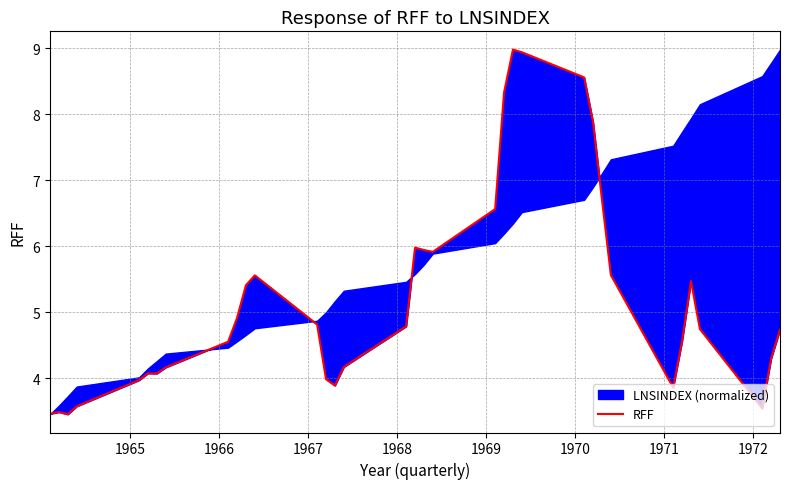

How many data points are less than 4?

9